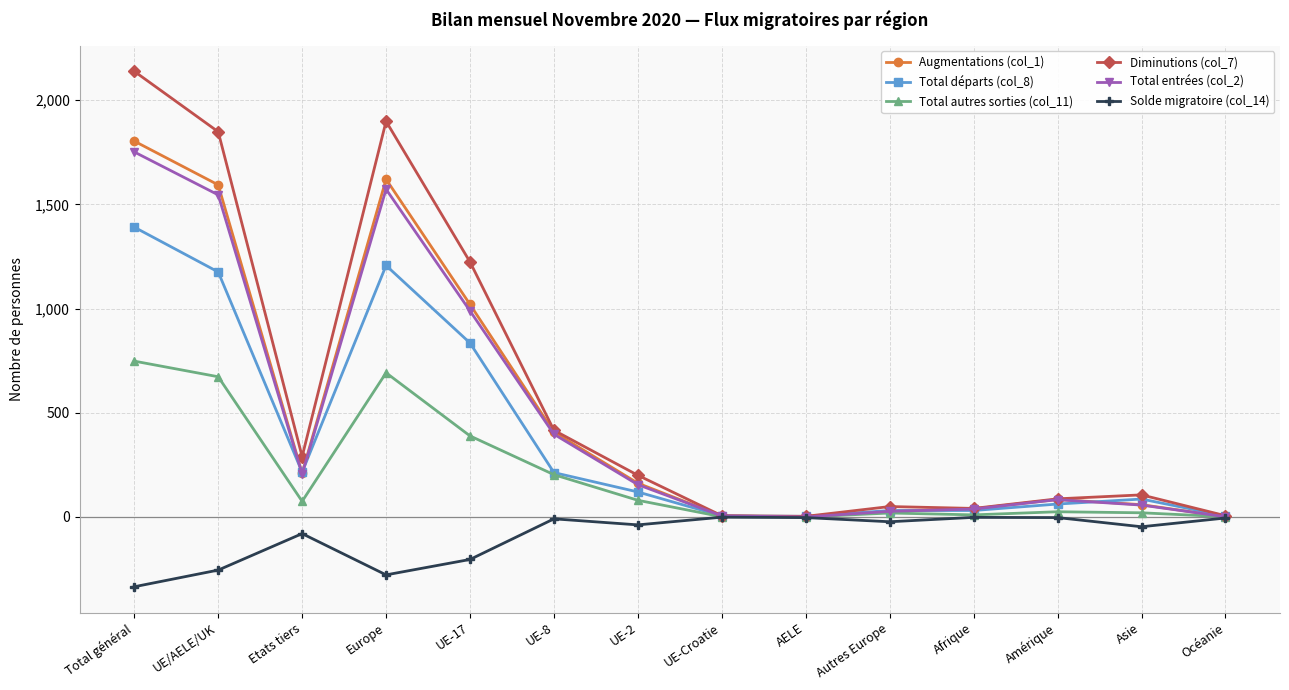

Which series has the widest spread of values?

Diminutions (col_7)